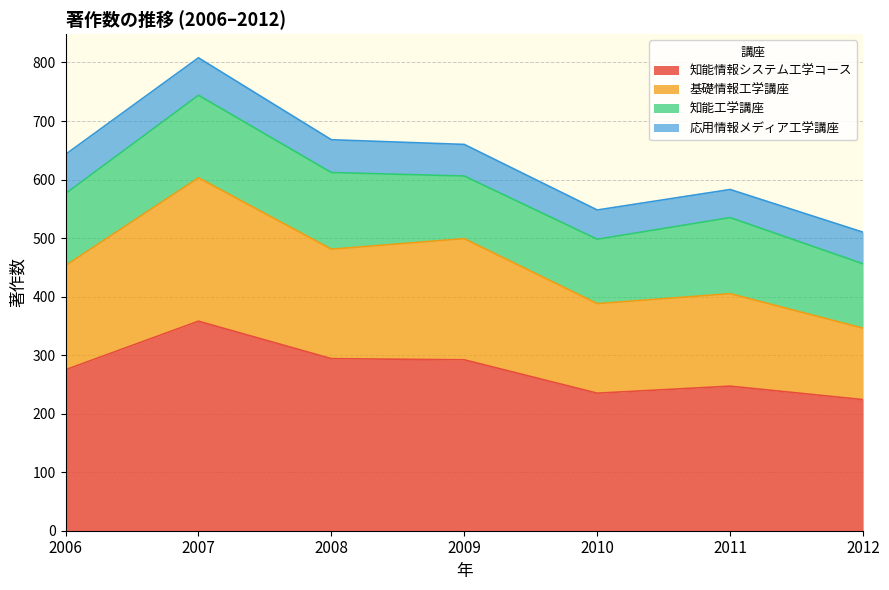

The value of 知能情報システム工学コース at 2012 is 224. True or false?

True